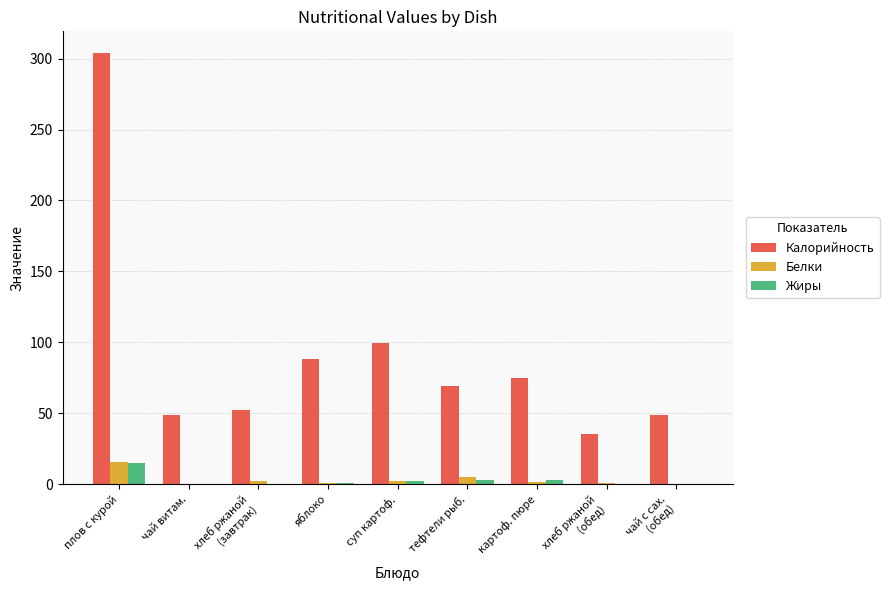

What is the sum of all Жиры values?

24.4